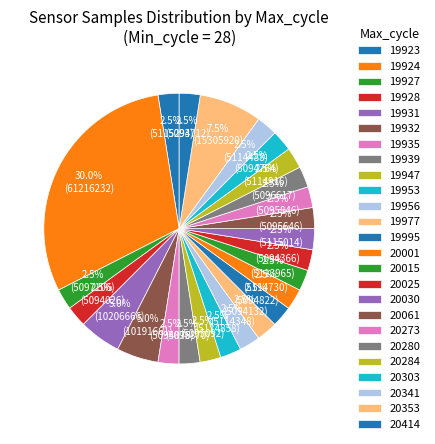

Count the number of slices in the pie.

25